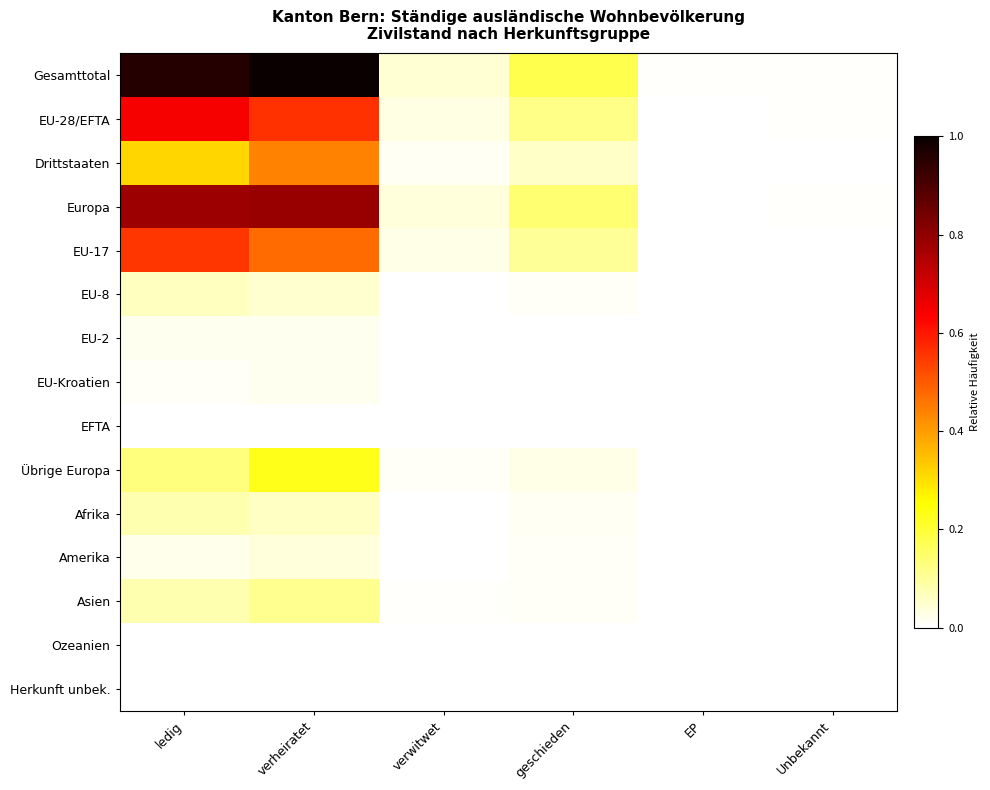

Reading left to right, what are all the values shown in this chart?

Gesamttotal: ledig=1.0	verheiratet=1.0	verwitwet=0.0	geschieden=0.2	EP=0.0	Unbekannt=0.0
EU-28/EFTA: ledig=0.6	verheiratet=0.6	verwitwet=0.0	geschieden=0.1	EP=0.0	Unbekannt=0.0
Drittstaaten: ledig=0.3	verheiratet=0.4	verwitwet=0.0	geschieden=0.1	EP=0.0	Unbekannt=0.0
Europa: ledig=0.8	verheiratet=0.8	verwitwet=0.0	geschieden=0.1	EP=0.0	Unbekannt=0.0
EU-17: ledig=0.6	verheiratet=0.5	verwitwet=0.0	geschieden=0.1	EP=0.0	Unbekannt=0.0
EU-8: ledig=0.1	verheiratet=0.0	verwitwet=0.0	geschieden=0.0	EP=0.0	Unbekannt=0.0
EU-2: ledig=0.0	verheiratet=0.0	verwitwet=0.0	geschieden=0.0	EP=0.0	Unbekannt=0.0
EU-Kroatien: ledig=0.0	verheiratet=0.0	verwitwet=0.0	geschieden=0.0	EP=0.0	Unbekannt=0.0
EFTA: ledig=0.0	verheiratet=0.0	verwitwet=0.0	geschieden=0.0	EP=0.0	Unbekannt=0.0
Übrige Europa: ledig=0.1	verheiratet=0.2	verwitwet=0.0	geschieden=0.0	EP=0.0	Unbekannt=0.0
Afrika: ledig=0.1	verheiratet=0.1	verwitwet=0.0	geschieden=0.0	EP=0.0	Unbekannt=0.0
Amerika: ledig=0.0	verheiratet=0.0	verwitwet=0.0	geschieden=0.0	EP=0.0	Unbekannt=0.0
Asien: ledig=0.1	verheiratet=0.1	verwitwet=0.0	geschieden=0.0	EP=0.0	Unbekannt=0.0
Ozeanien: ledig=0.0	verheiratet=0.0	verwitwet=0.0	geschieden=0.0	EP=0.0	Unbekannt=0.0
Herkunft unbek.: ledig=0.0	verheiratet=0.0	verwitwet=0.0	geschieden=0.0	EP=0.0	Unbekannt=0.0